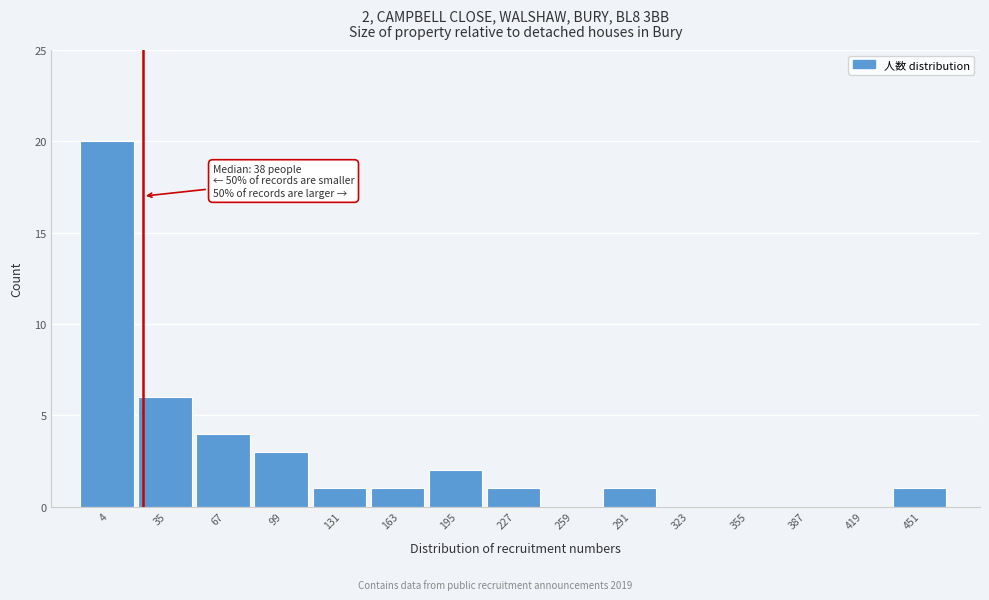

Reading left to right, list all the values displayed in this chart.

4=20	35=6	67=4	99=3	131=1	163=1	195=2	227=1	259=0	291=1	323=0	355=0	387=0	419=0	451=1